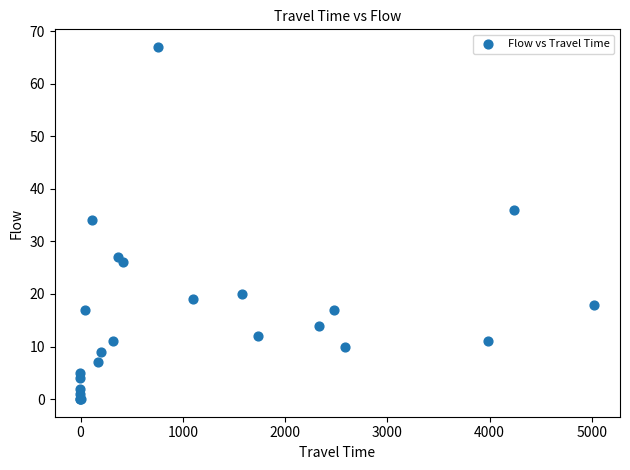

What Y value in the scatter plot is closest to 33?

34